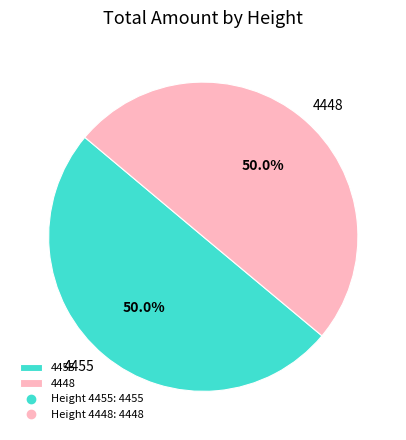

What is the ratio of the value at 4455 to the value at 4448?

1.0